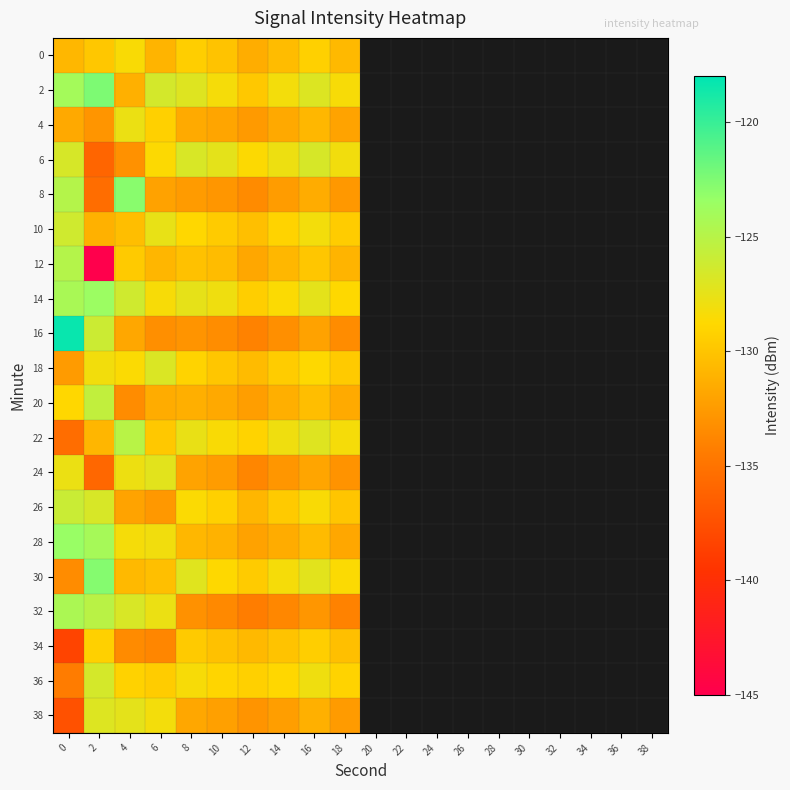

The 18 series shows -54.8 at 4. True or false?

False